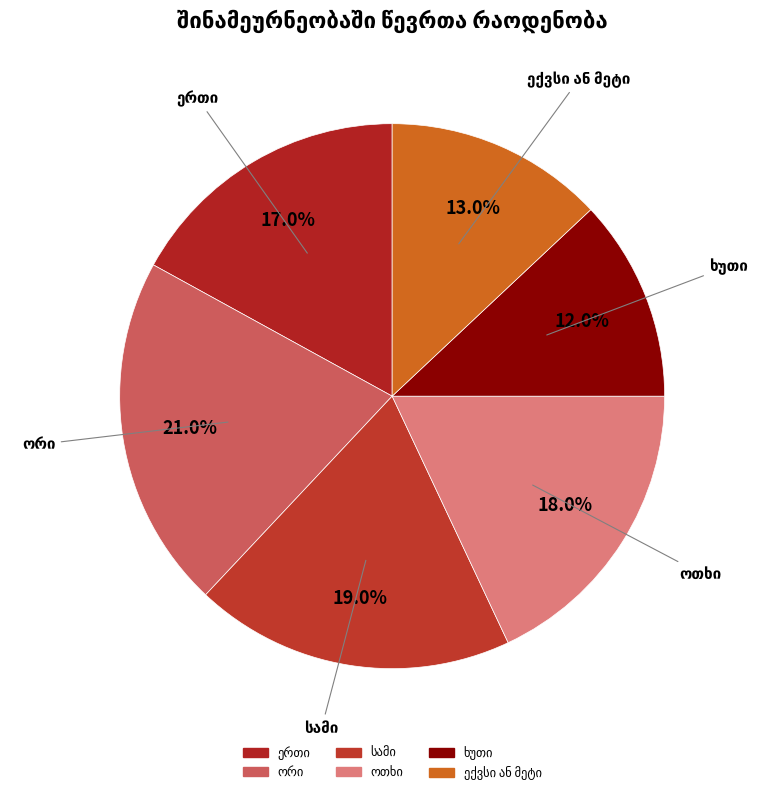

Is there a majority slice in this chart?

No